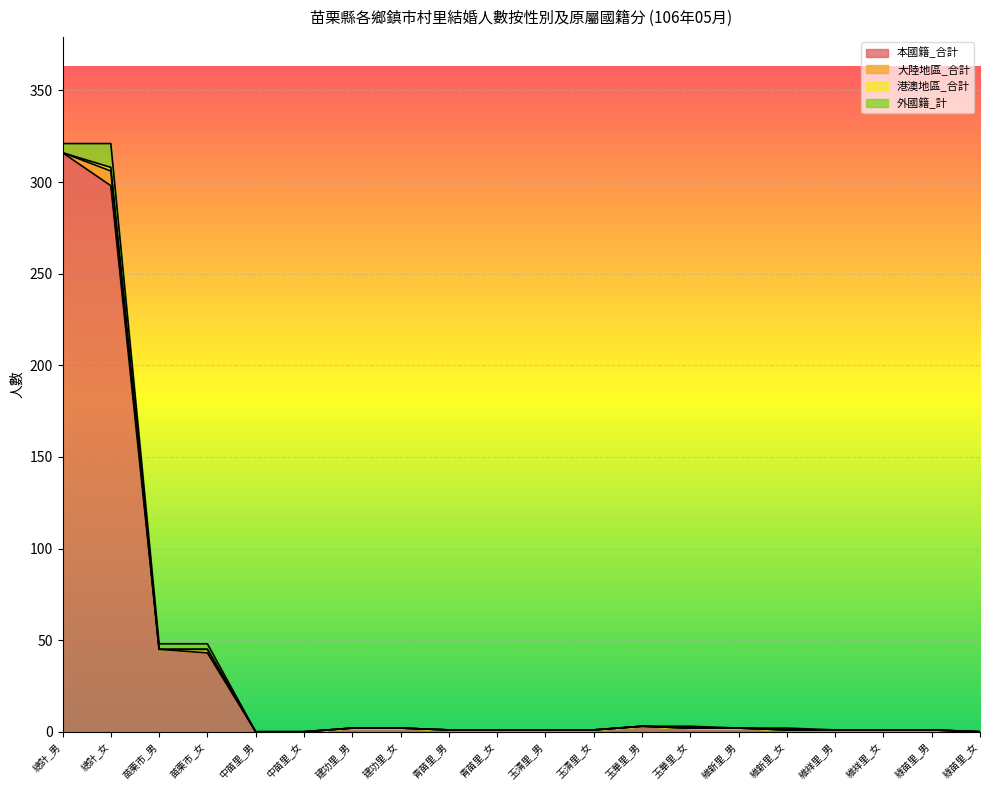

True or false: 外國籍_計 has a value of 0 at 玉清里_男.

True